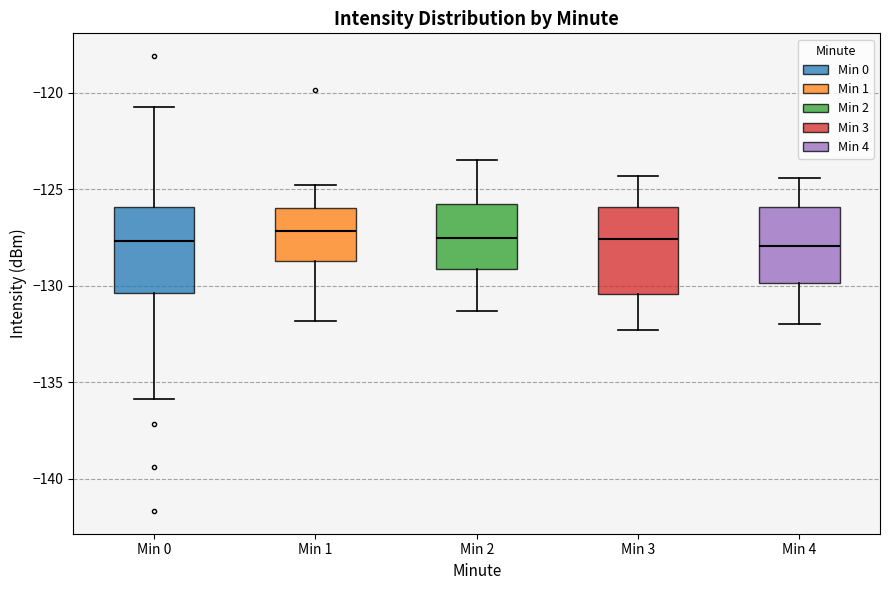

Reading left to right, read every box against the y-axis: the position of its median line, the range the box covers, and the ends of its whiskers. The values are not printed on the chart, so give them approximately, as read against the axis.

Min 0: median -127.5, box -130.5 to -126.0, whiskers -136.0 to -120.5
Min 1: median -127.0, box -128.5 to -126.0, whiskers -132.0 to -125.0
Min 2: median -127.5, box -129.0 to -125.5, whiskers -131.5 to -123.5
Min 3: median -127.5, box -130.5 to -126.0, whiskers -132.5 to -124.5
Min 4: median -128.0, box -130.0 to -126.0, whiskers -132.0 to -124.5